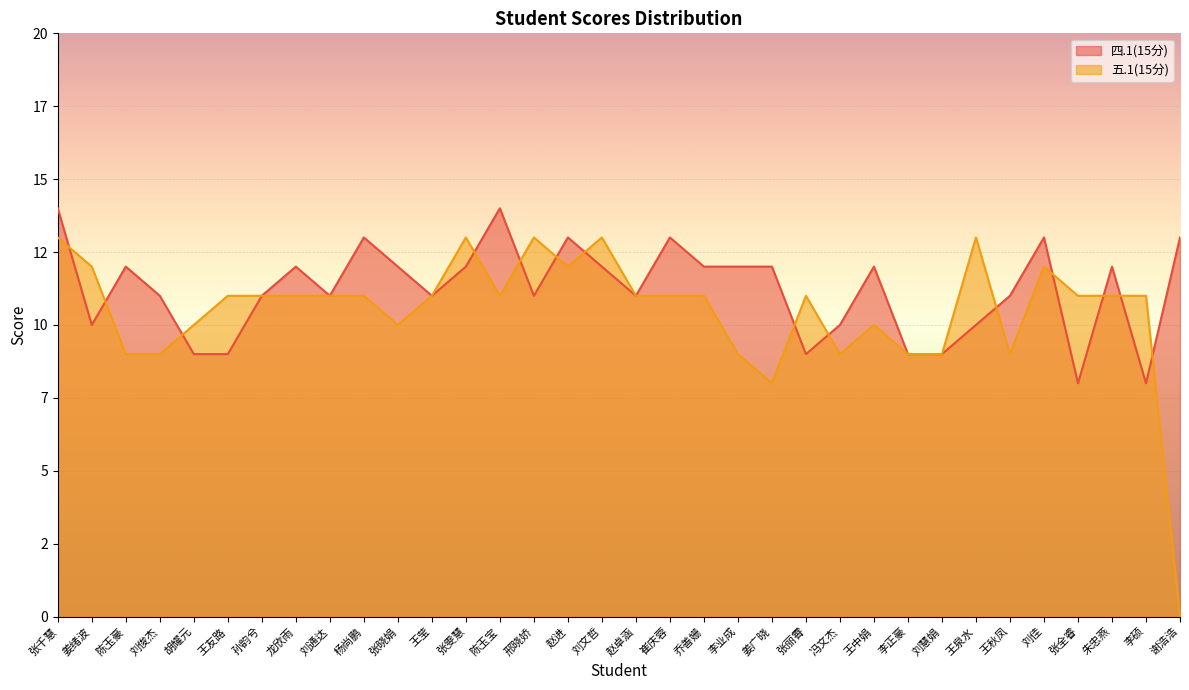

What position from the right is 邢晓娇?

20